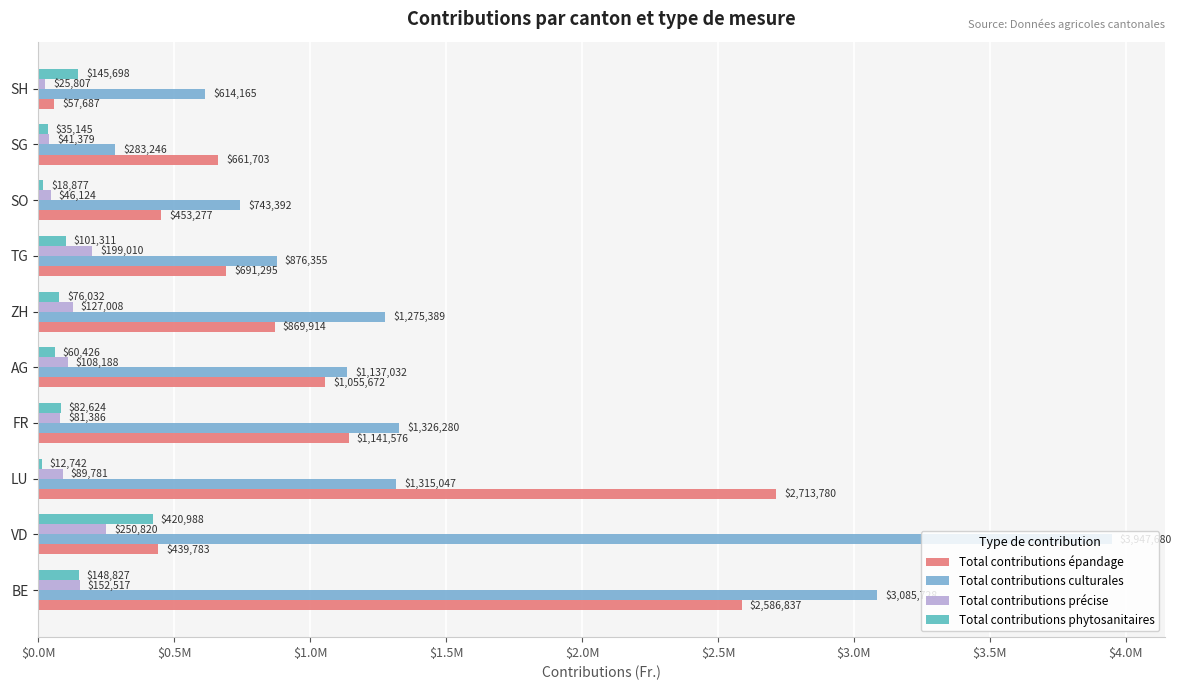

What are all the series names shown in the legend?

Total contributions épandage, Total contributions culturales, Total contributions précise, Total contributions phytosanitaires